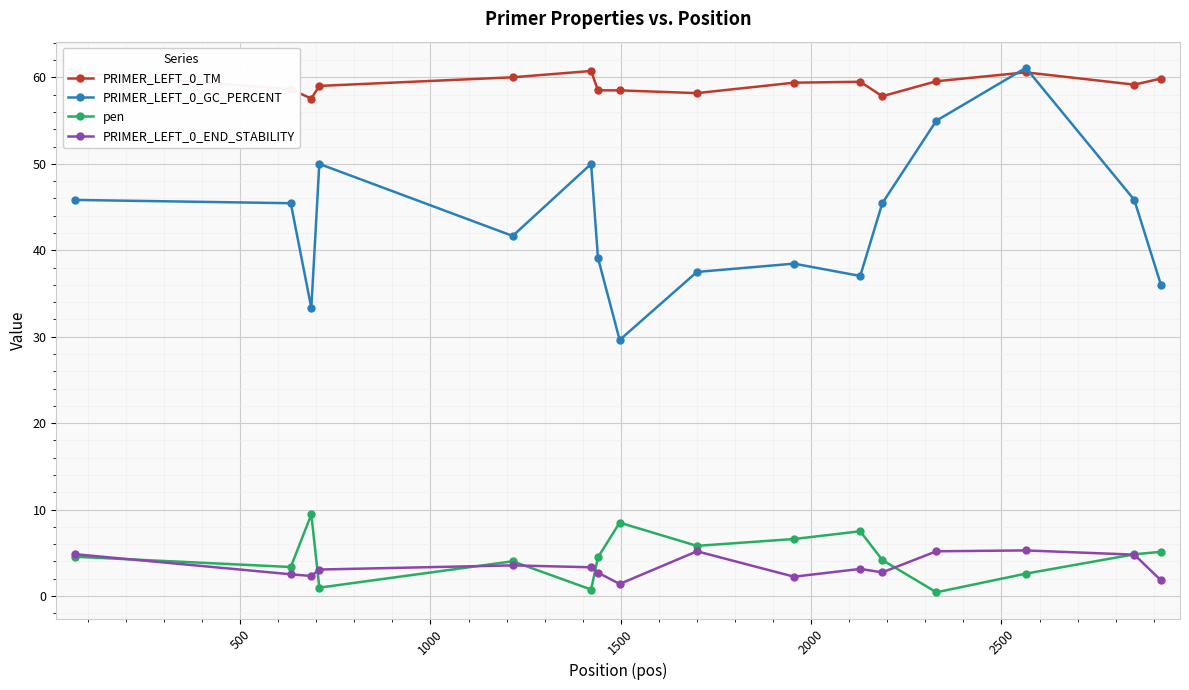

True or false: pen and PRIMER_LEFT_0_GC_PERCENT intersect in this chart.

False